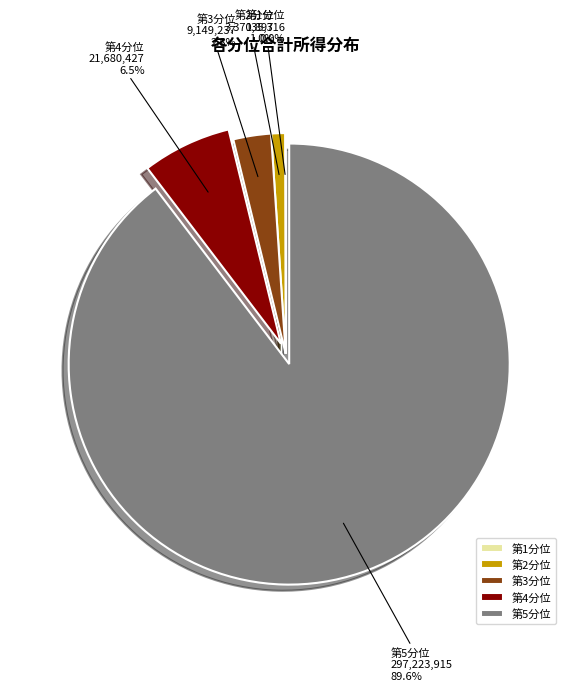

Which has a higher value, 第3分位 or 第4分位?

第4分位